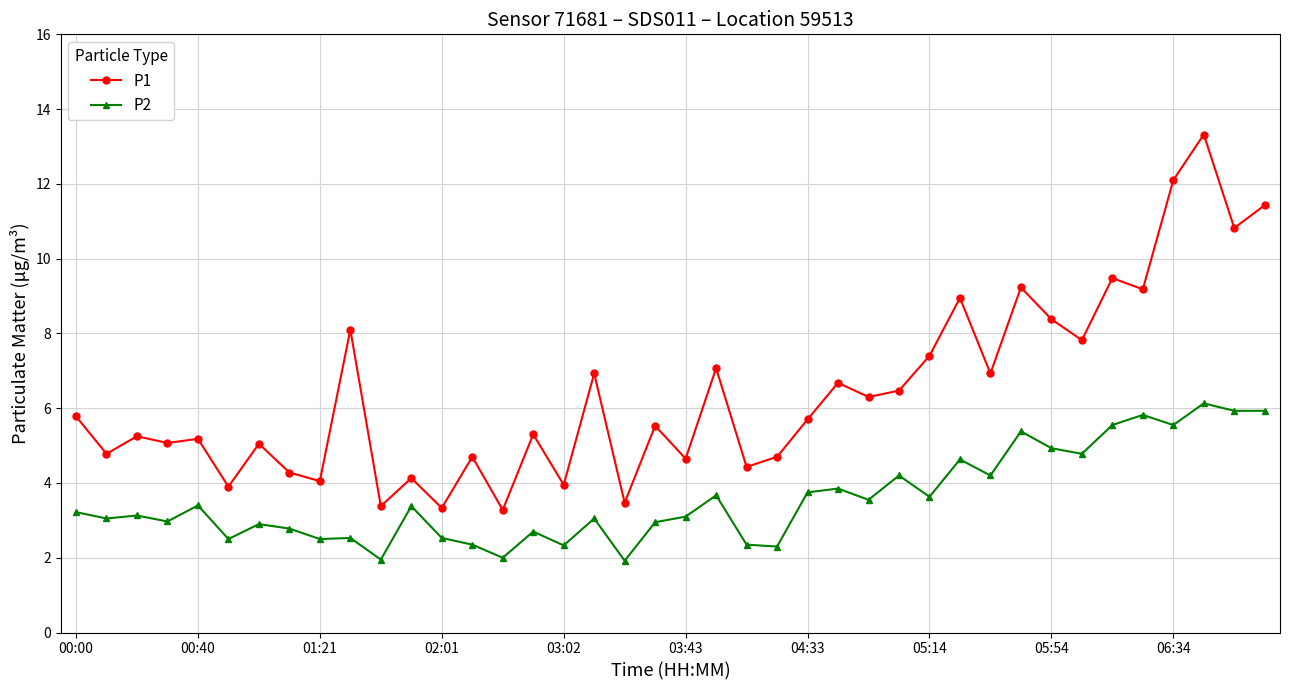

How many series are shown in this chart?

2